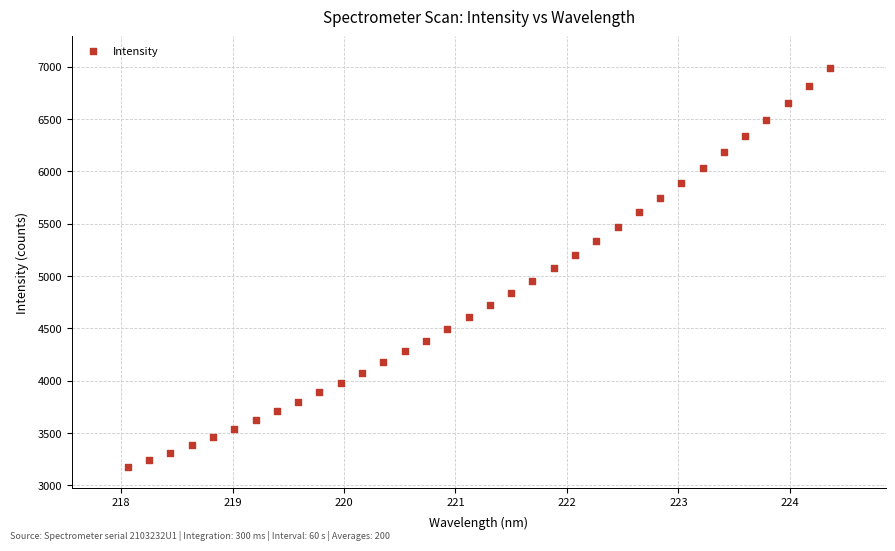

What is the range of X values (max minus min)?

6.3